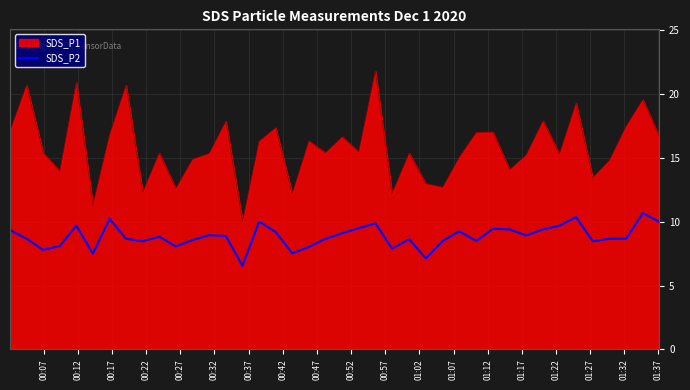

List the series in order of their peak value, lowest first.

SDS_P2, SDS_P1